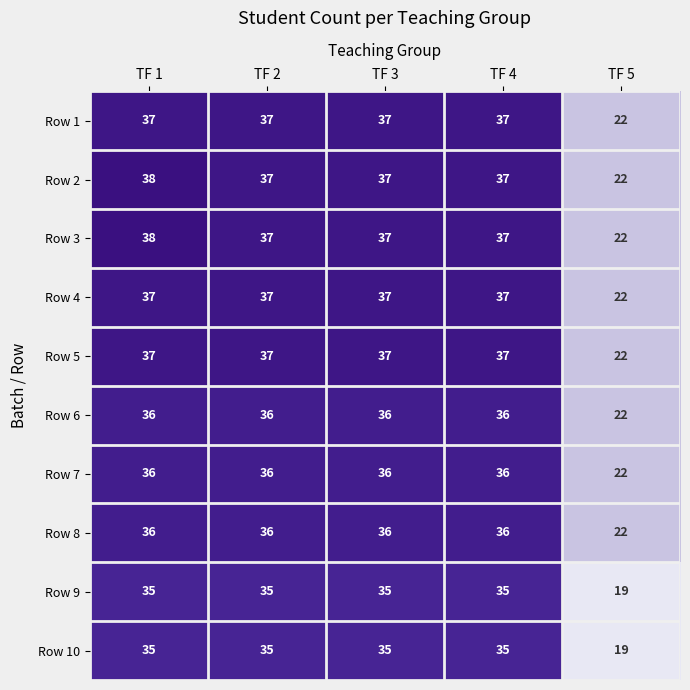

Is the value of Row 7 at TF 2 greater than the value of Row 3 at TF 2?

No